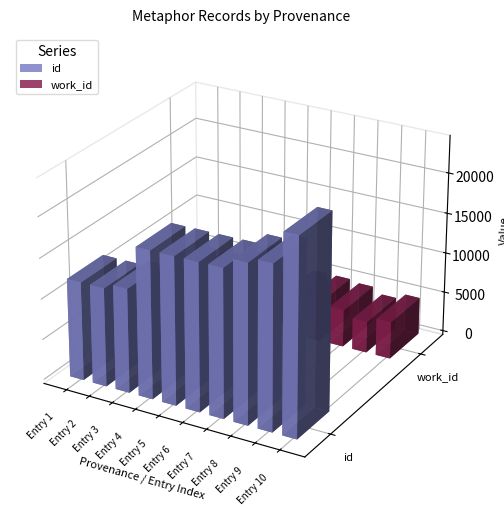

What is the difference between the second highest and minimum values in the id series?

8034